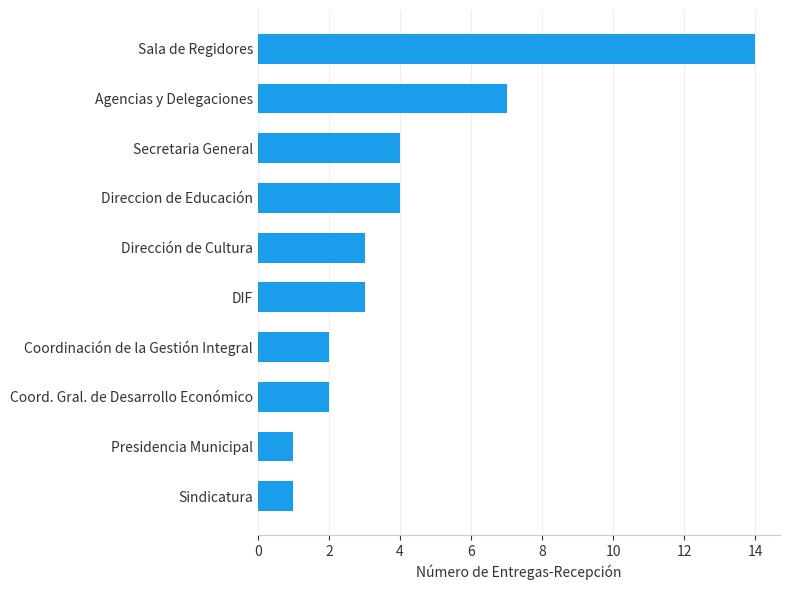

True or false: the data shows 10 at Agencias y Delegaciones.

False